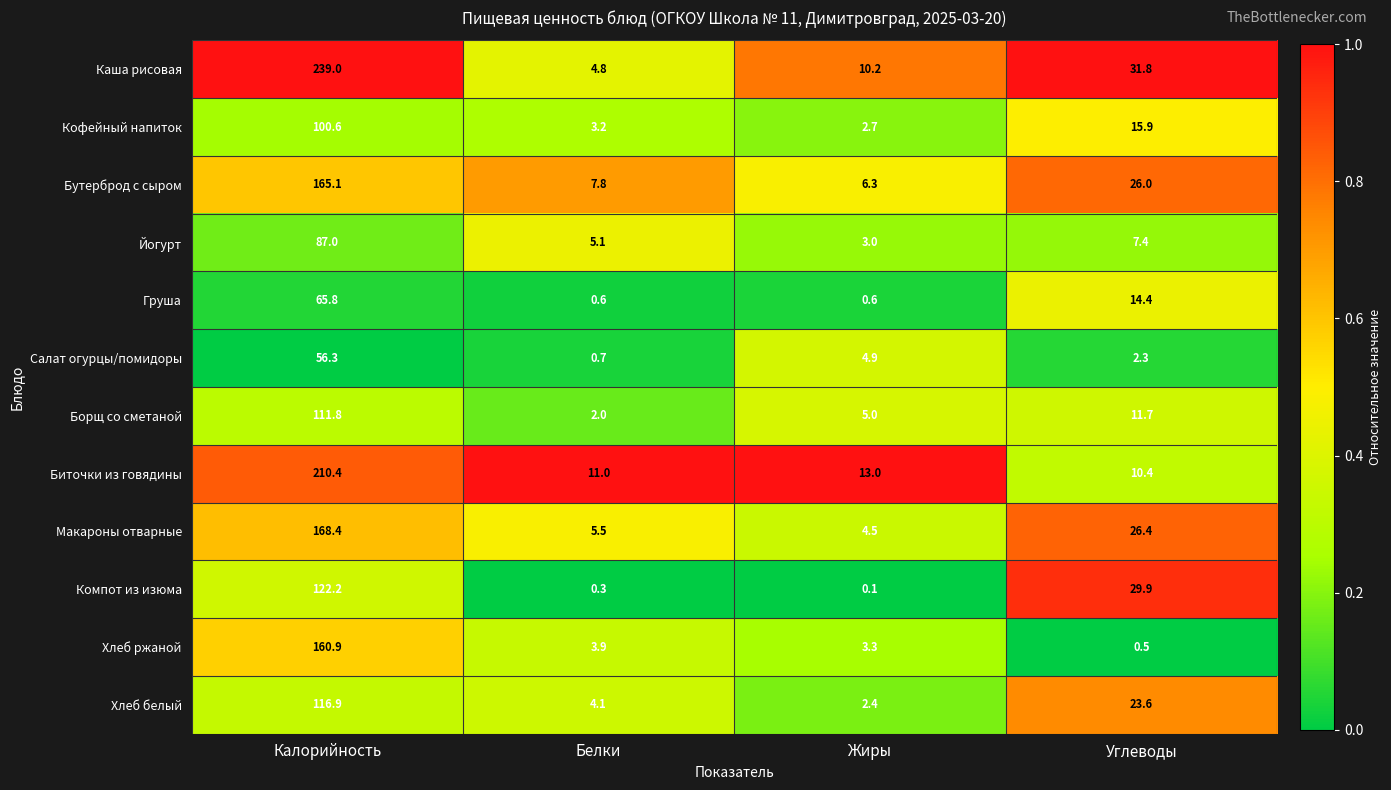

Where is Йогурт nearest to the value 45?

Углеводы